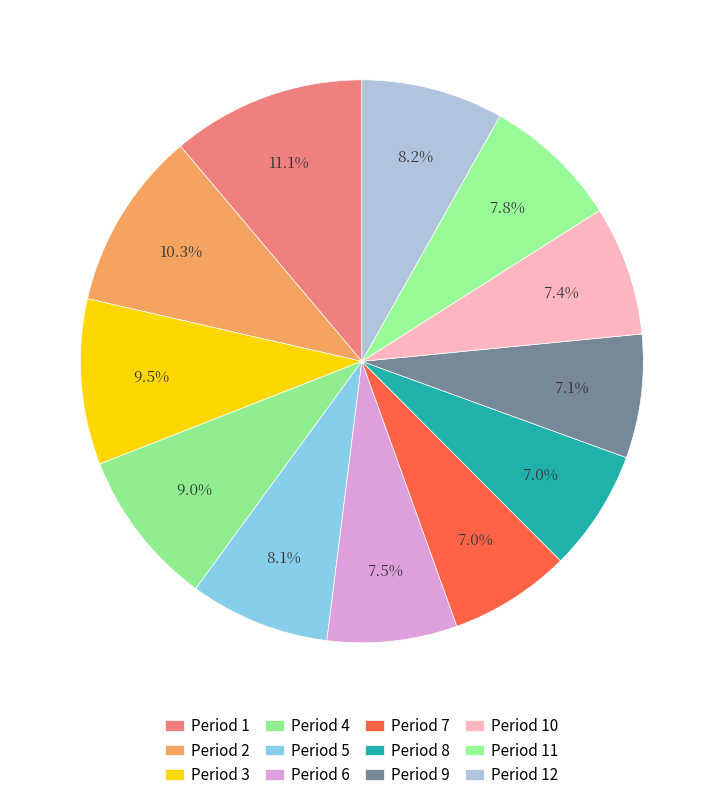

What is the ratio of the value at Period 3 to the value at Period 6?

1.3